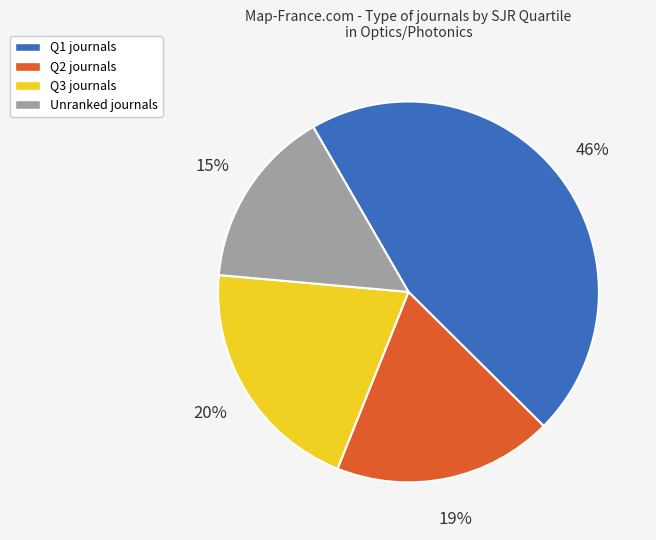

To the nearest percent, what is the difference between the largest and smallest slice percentages?

31%